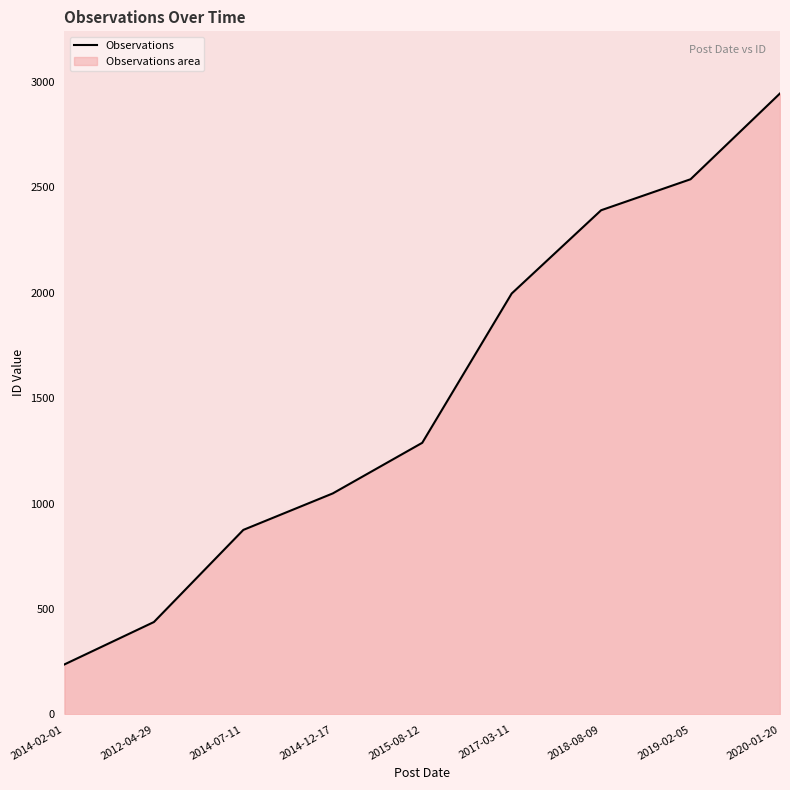

List the labels in order of value, smallest first.

2014-02-01, 2012-04-29, 2014-07-11, 2014-12-17, 2015-08-12, 2017-03-11, 2018-08-09, 2019-02-05, 2020-01-20